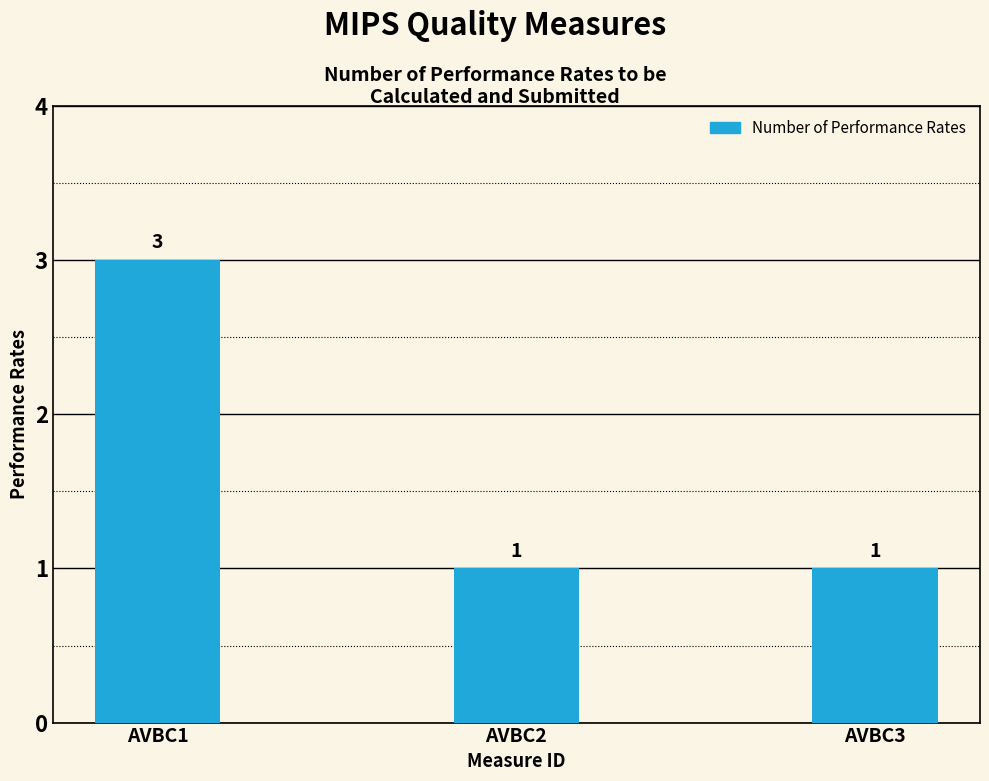

The value at AVBC3 is 1. True or false?

True